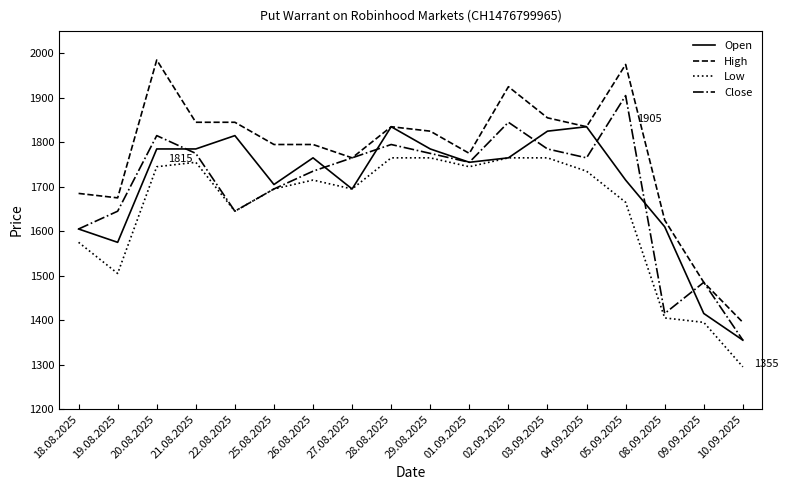

Where does the Low series first go above 1715?

20.08.2025